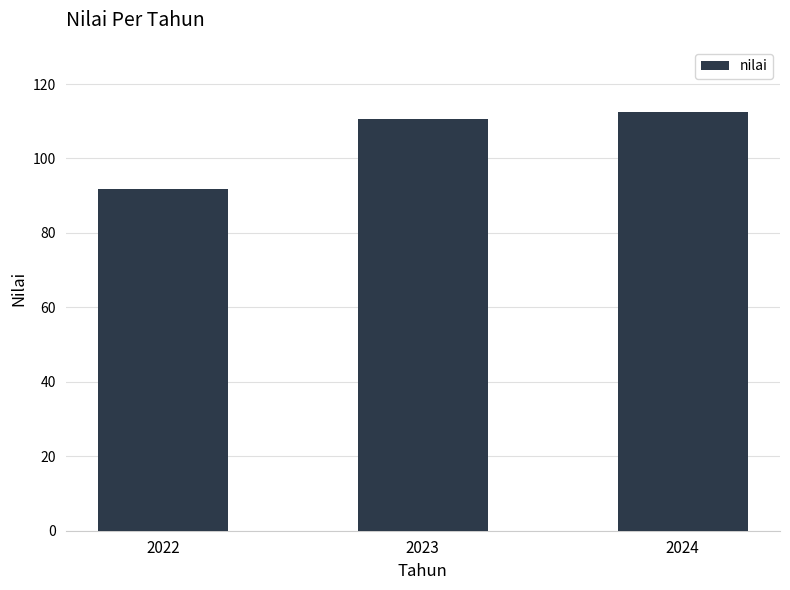

Approximately how many times larger is the value at 2024 compared to 2022?

1.2